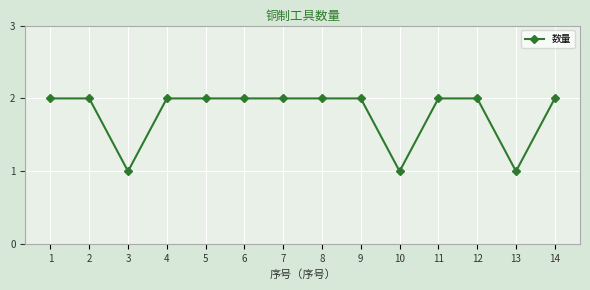

How many distinct data groups are displayed?

1